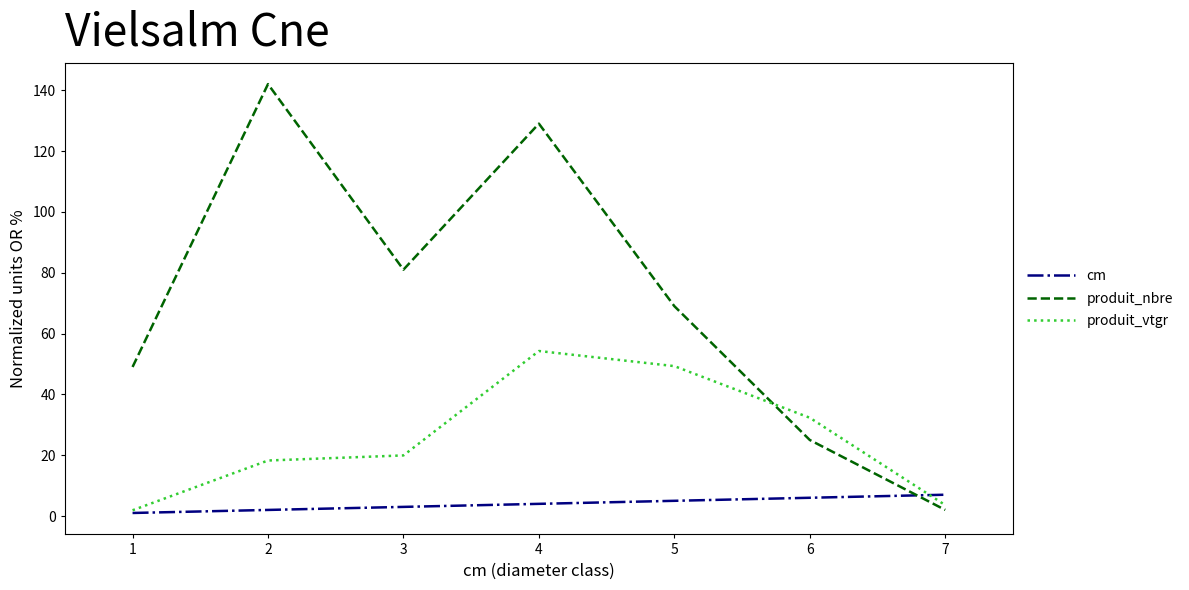

Rank the series by their maximum value, from highest to lowest.

produit_nbre, produit_vtgr, cm